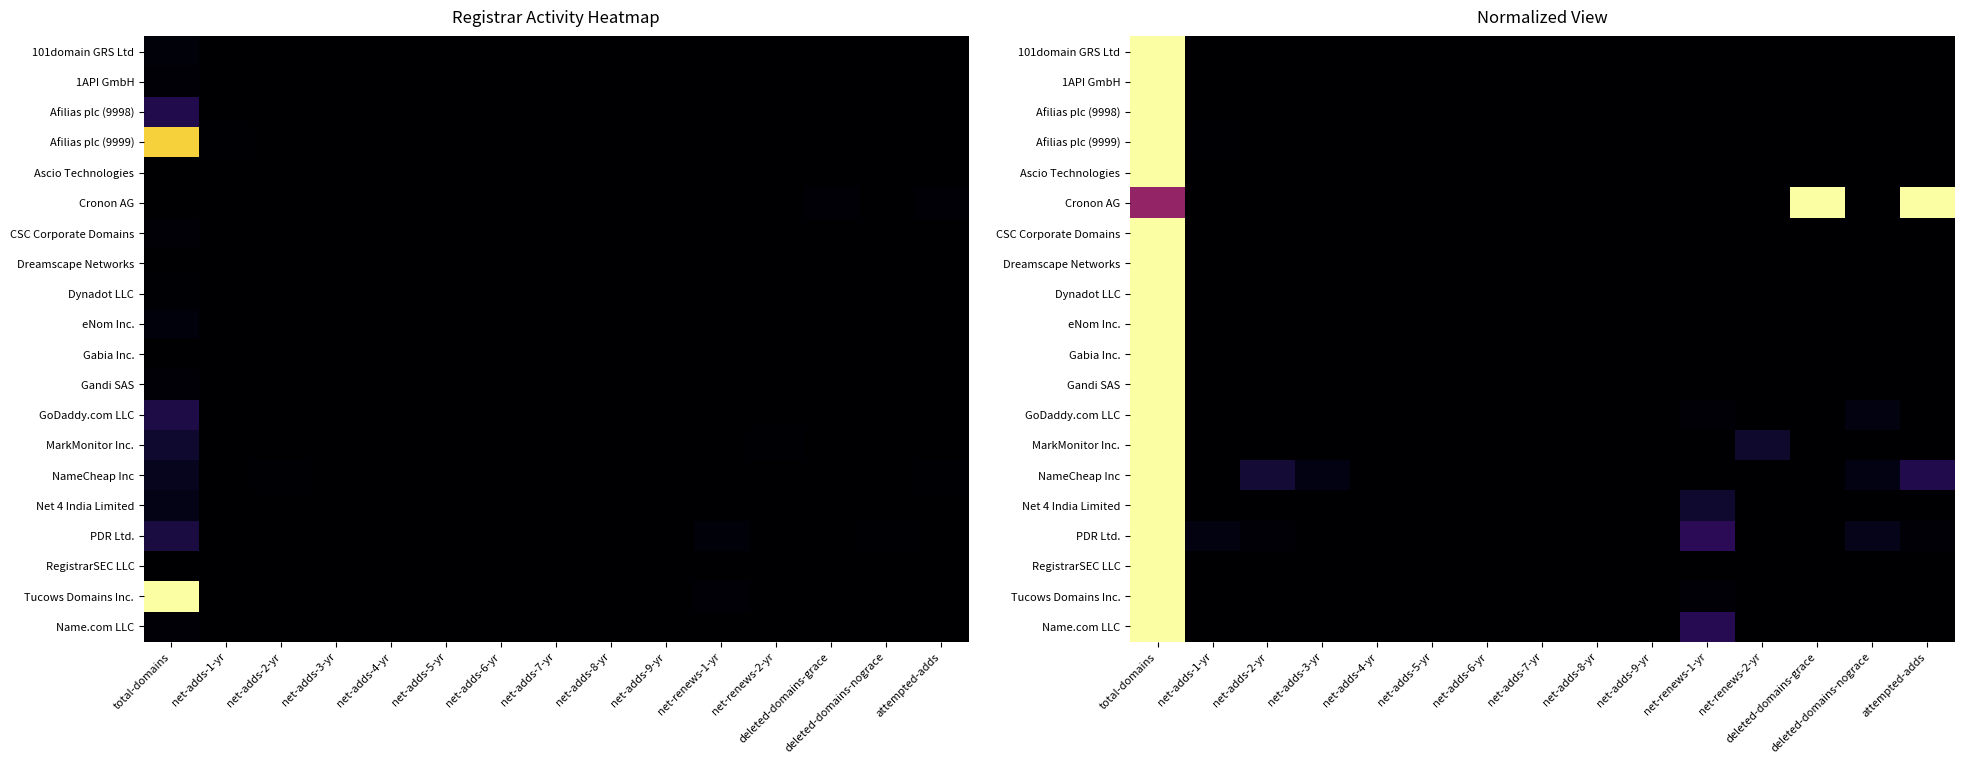

What is the sum of all Gandi SAS values?

1.0